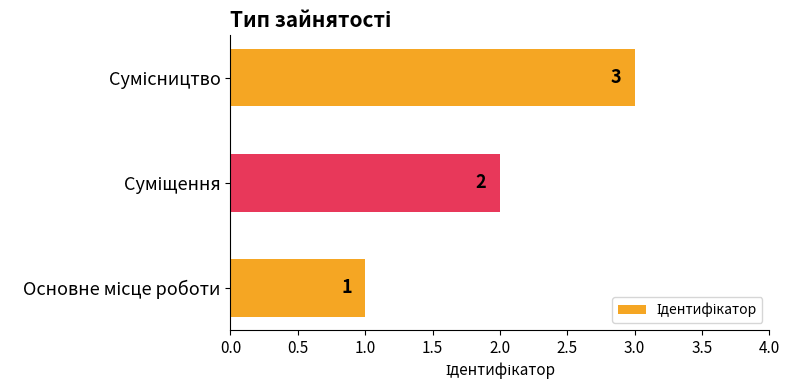

How many values are between 1 and 3?

3